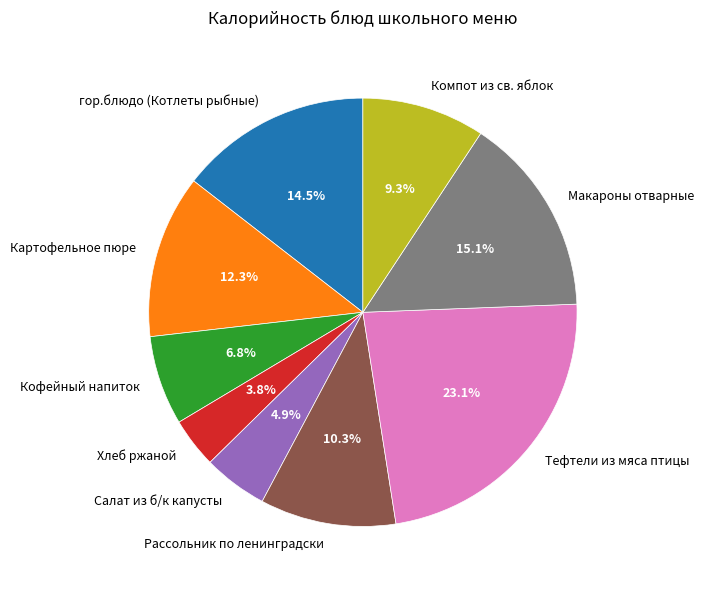

How many segments does this pie chart have?

9